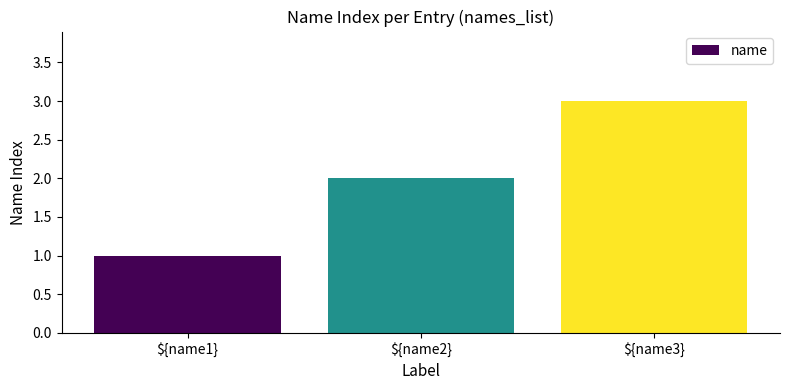

Reading right to left, extract all data points from this chart.

3	2	1